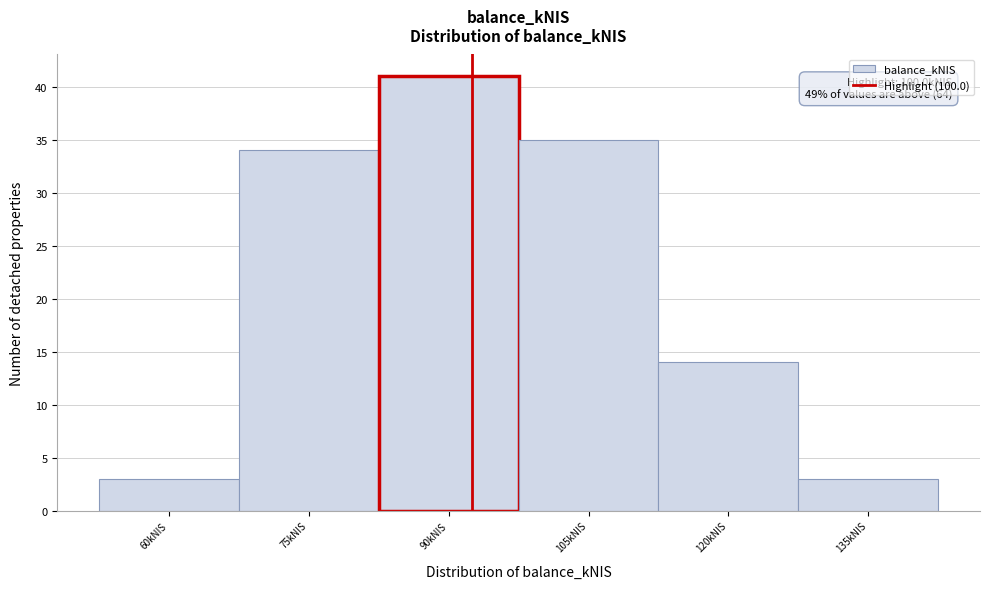

Reading left to right, extract all data points from this chart.

3	34	41	35	14	3